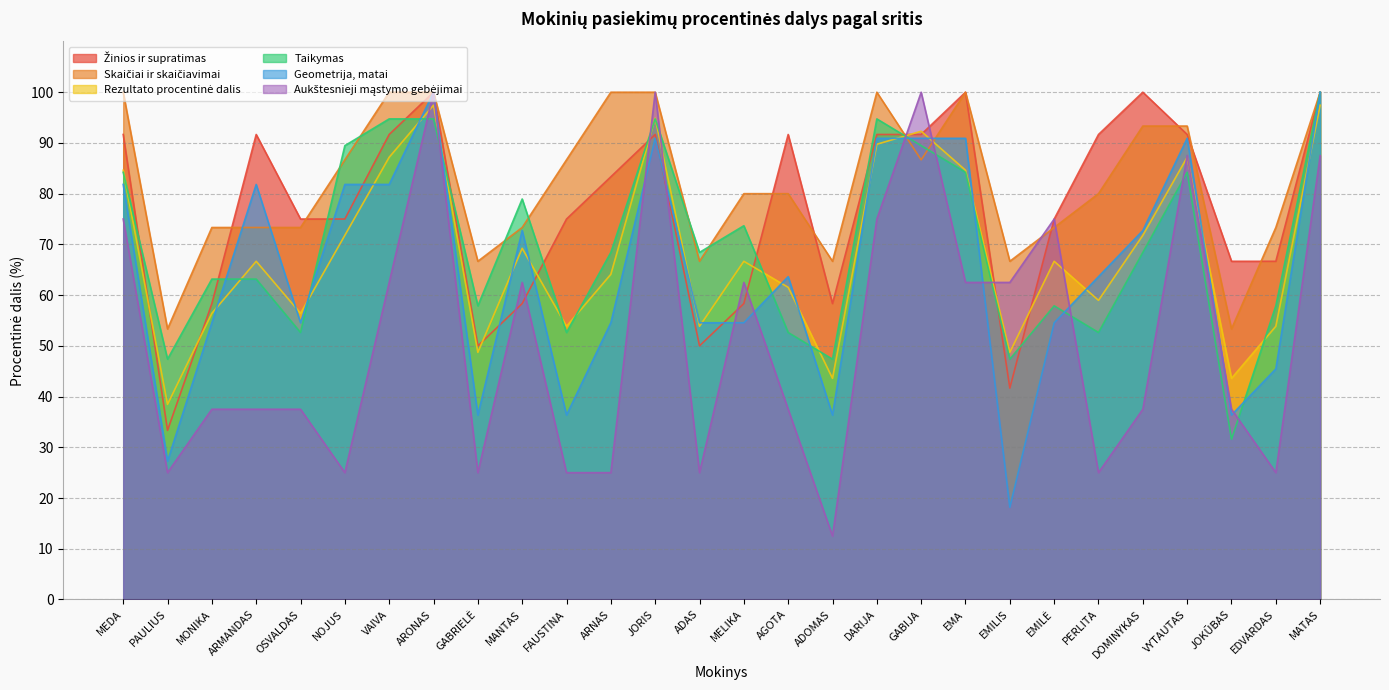

Is the value of Taikymas at MATAS greater than the value of Skaičiai ir skaičiavimai at AGOTA?

Yes